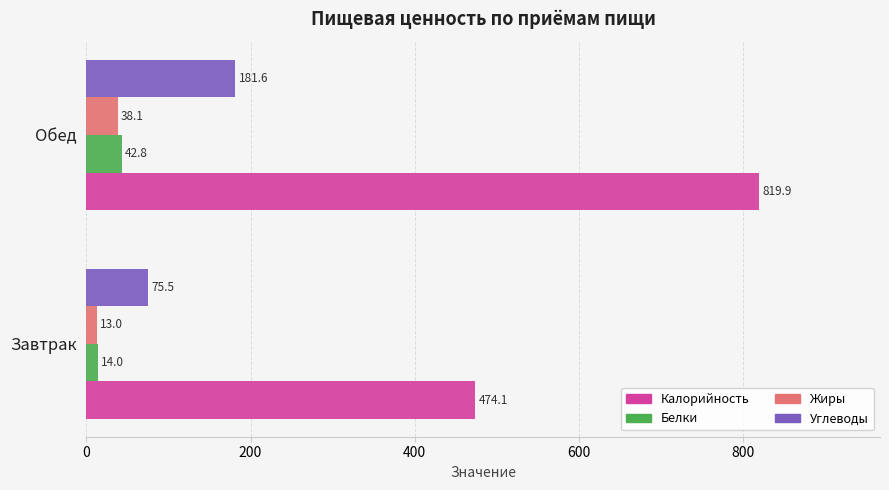

The Калорийность series shows 474.1 at Завтрак. True or false?

True